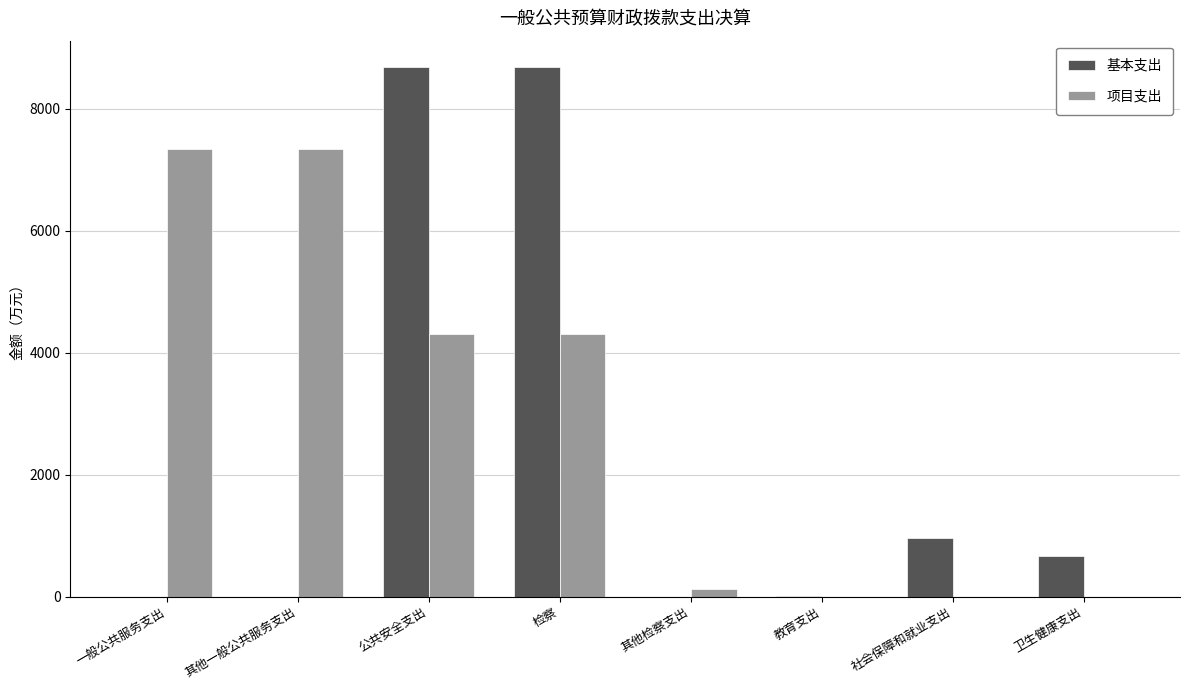

How many groups of bars are there?

8